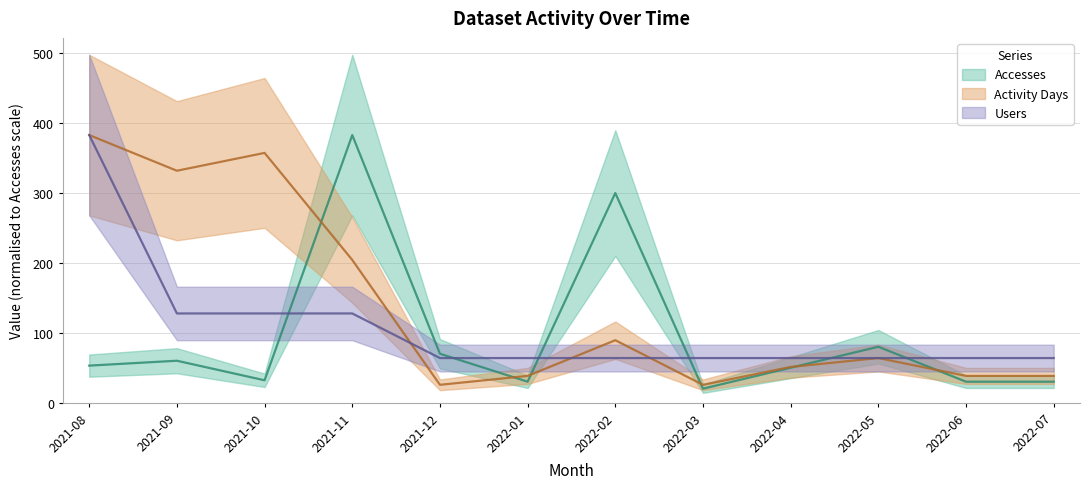

What is the label of the 8th point from the right?

2021-12